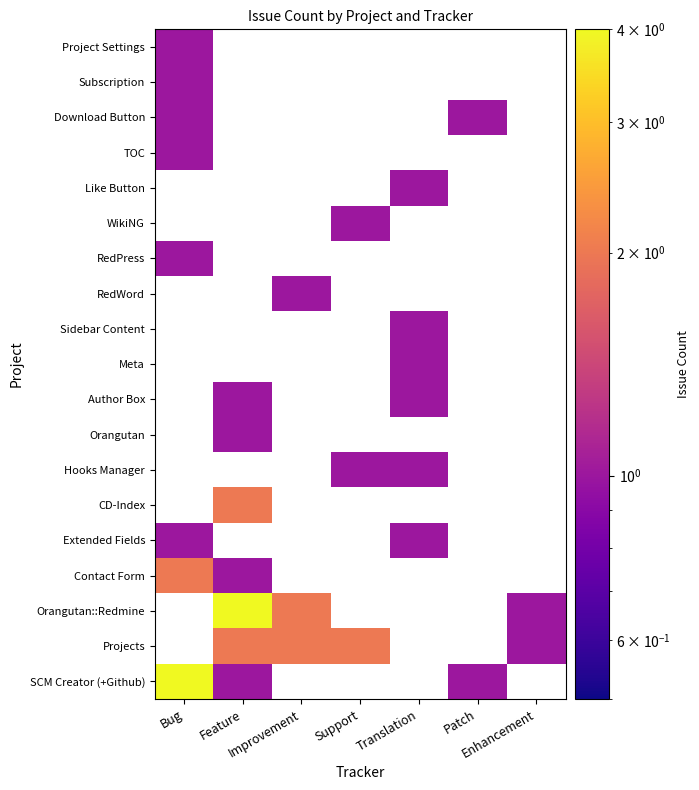

What is the difference between the highest and lowest values at Bug?

3.0